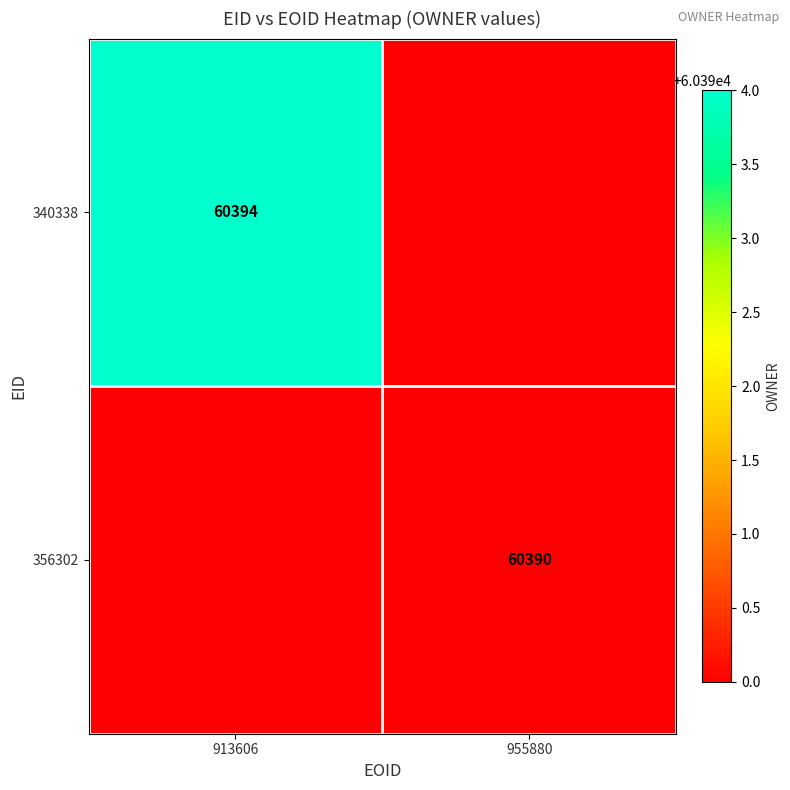

True or false: 340338 has a value of 60394 at 913606.

True